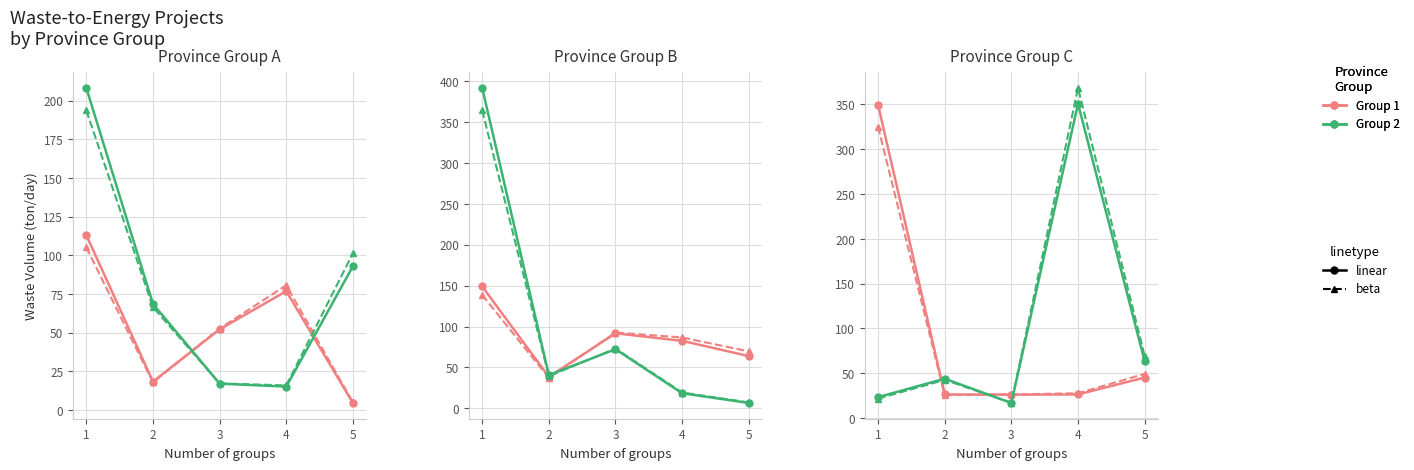

Is it true that กาญจนบุรี (linear) equals 28.1 at 3?

False